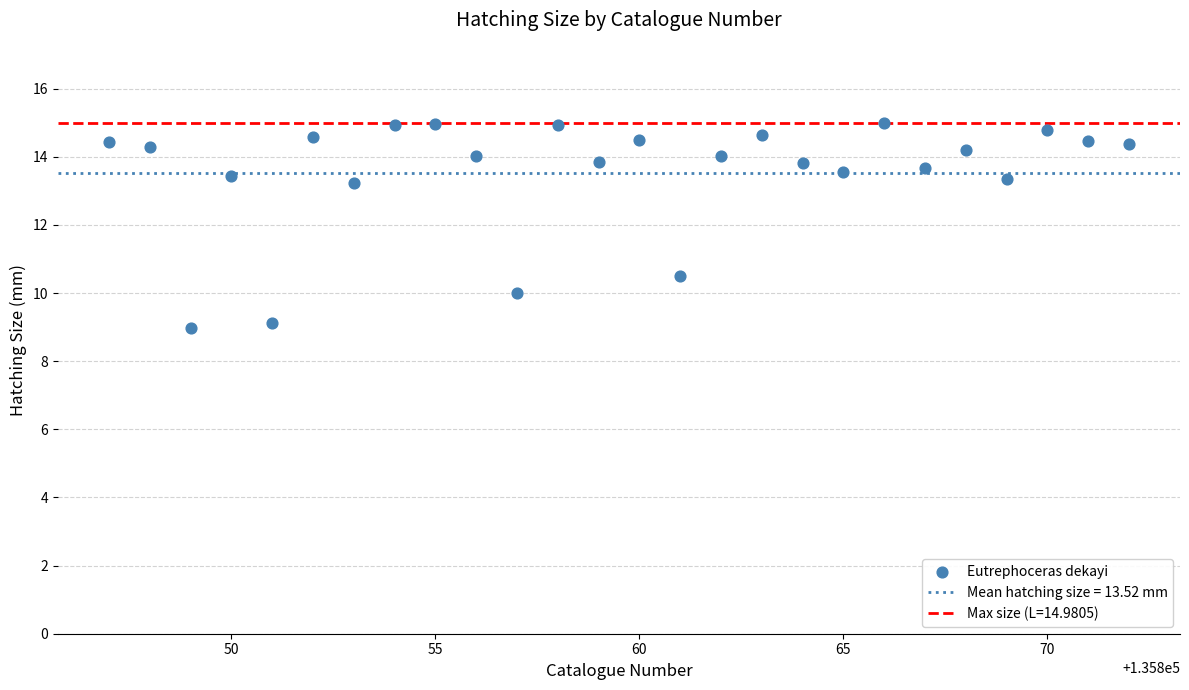

What is the range of Y values (max minus min)?

6.0